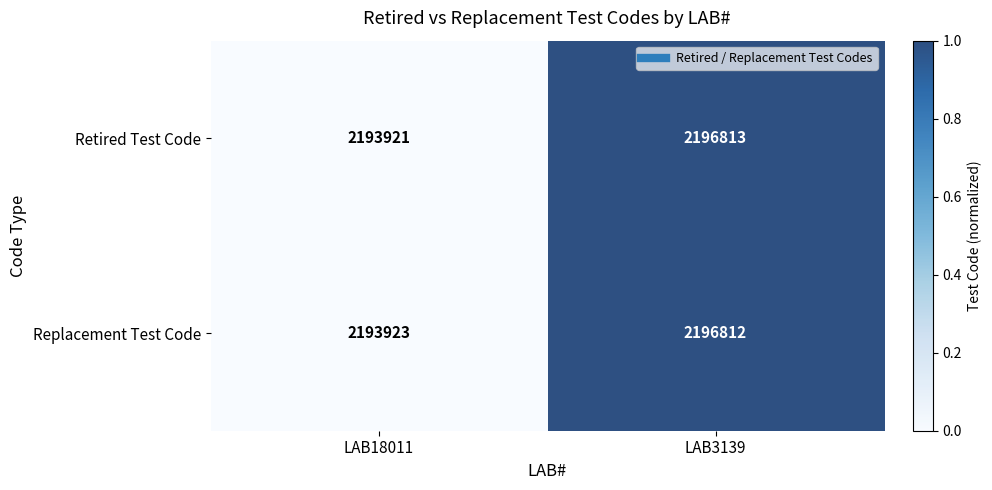

List the labels in order of Replacement Test Code value, largest first.

LAB3139, LAB18011